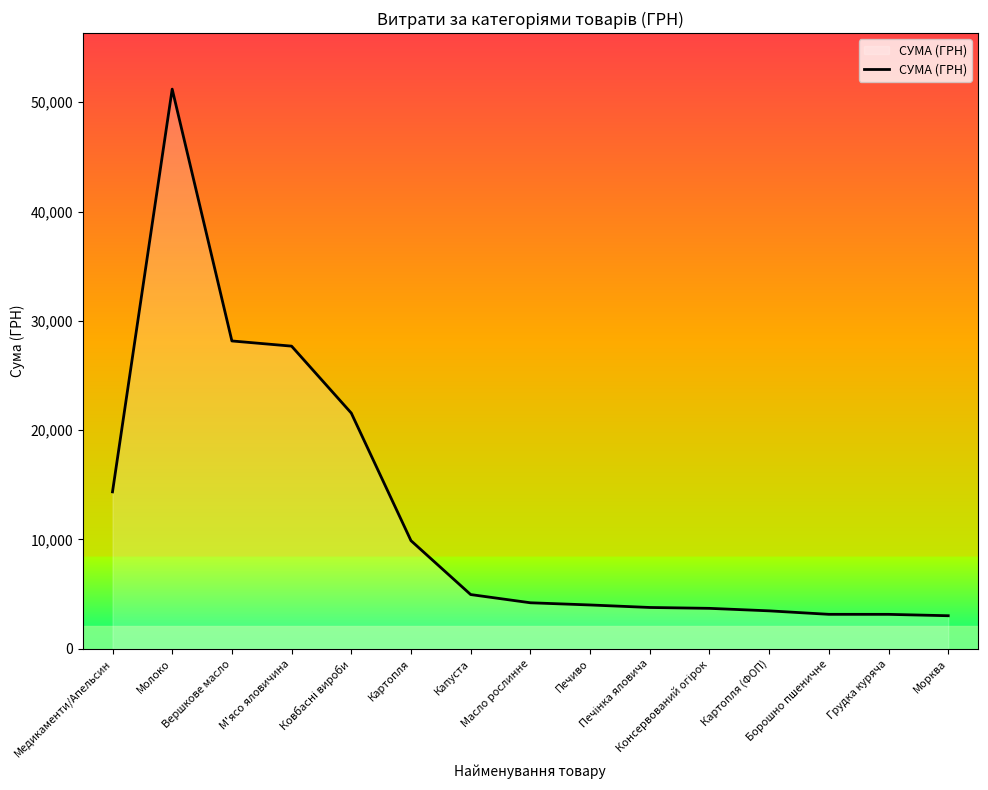

What is the difference between the maximum and minimum values?

48183.7